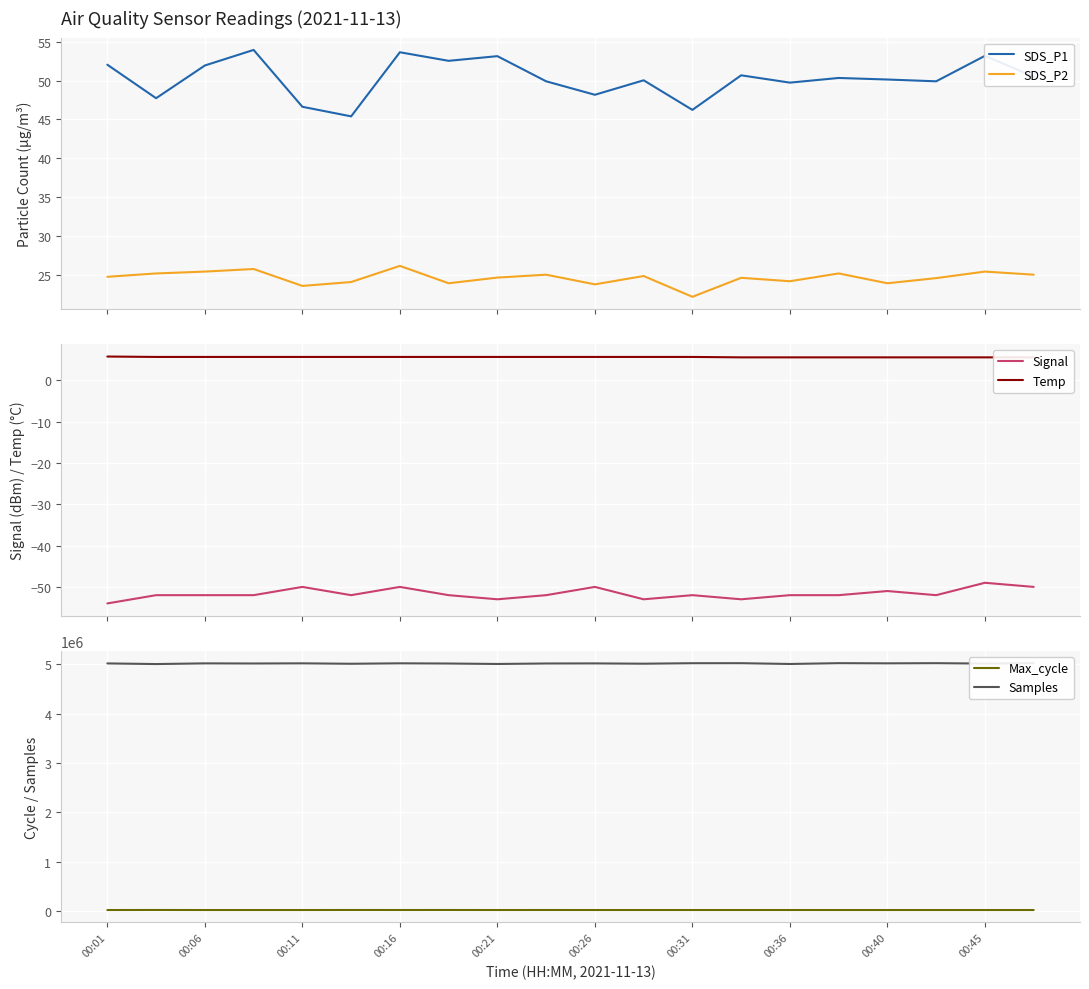

In SDS_P2, how many points are lower than both neighbors (excluding endpoints)?

6